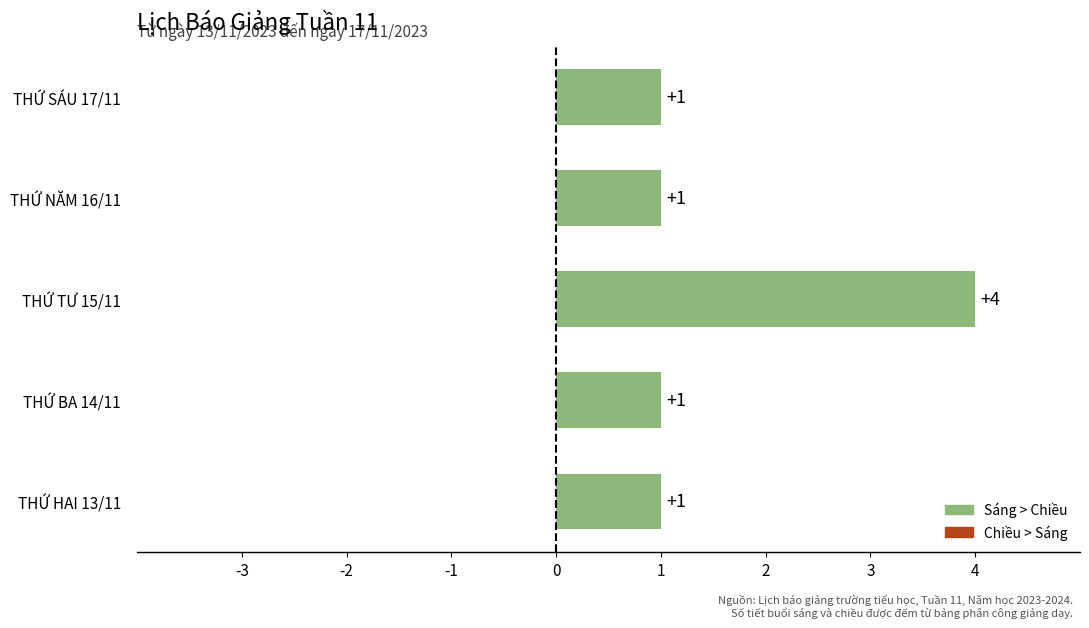

What is the change in value from THỨ BA 14/11 to THỨ TƯ 15/11?

+3